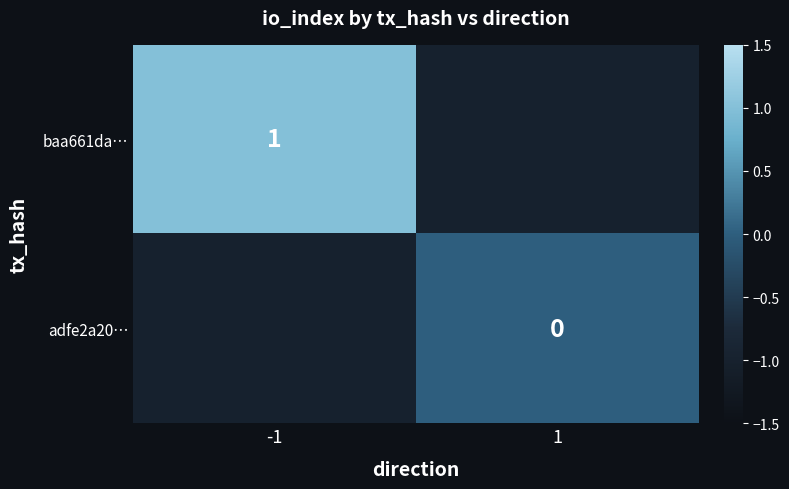

Is it true that baa661da… equals 1 at -1?

True